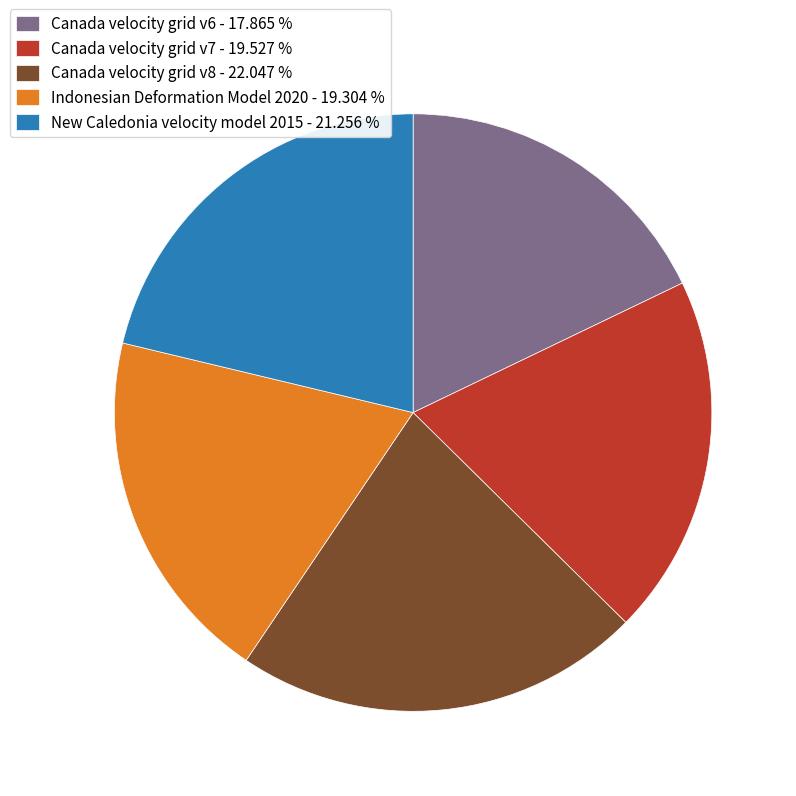

Does Canada velocity grid v8 - 22.047 % represent more than half of the total?

No